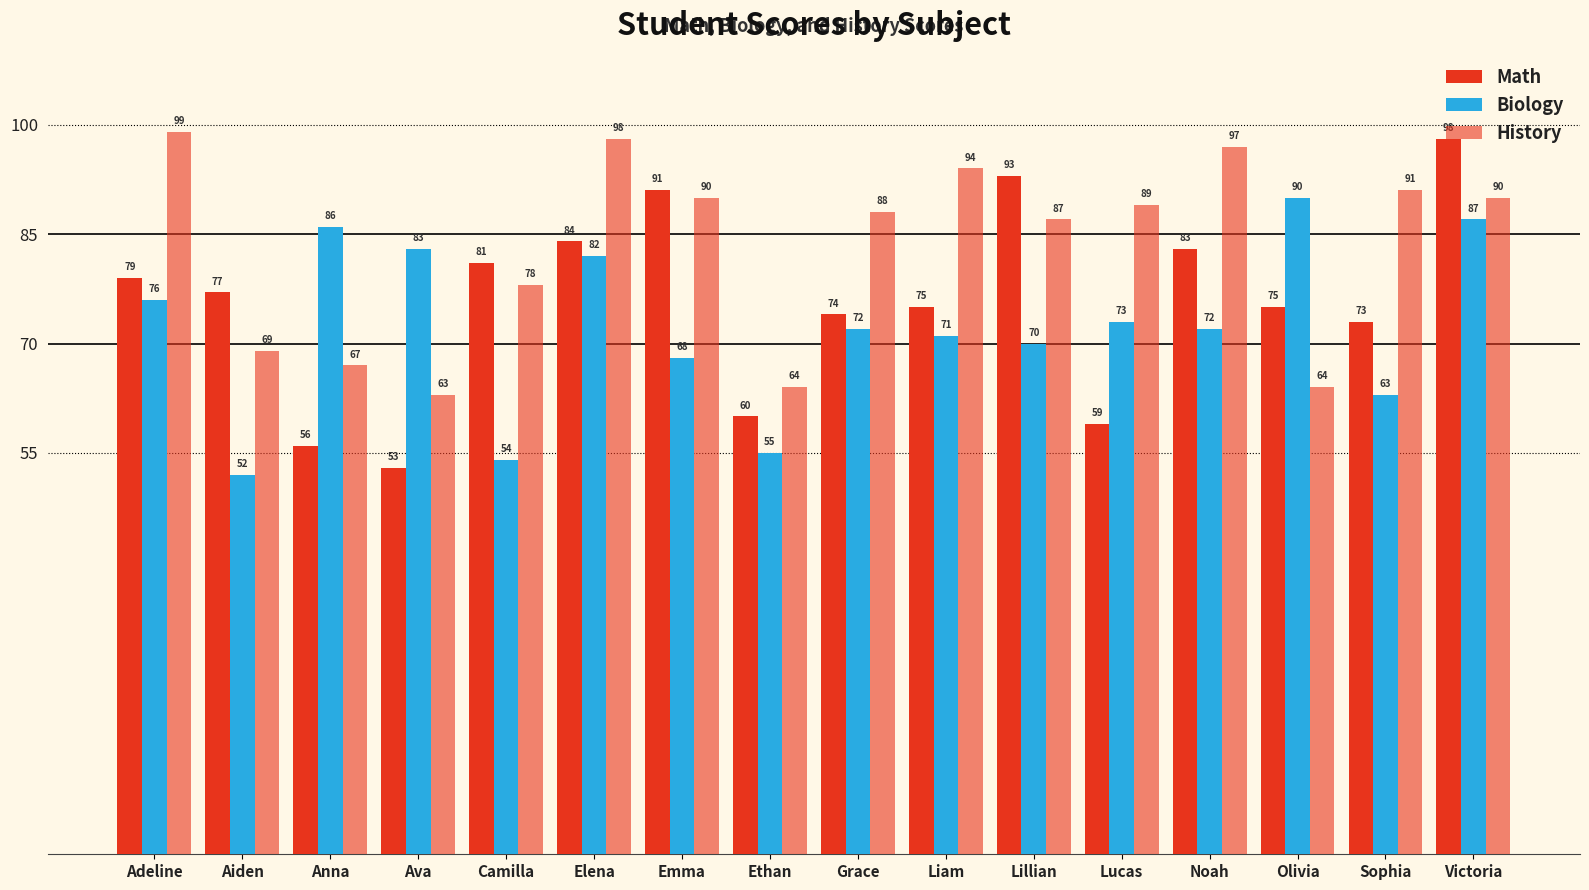

At Sophia, list the series in order from smallest to largest.

Biology, Math, History